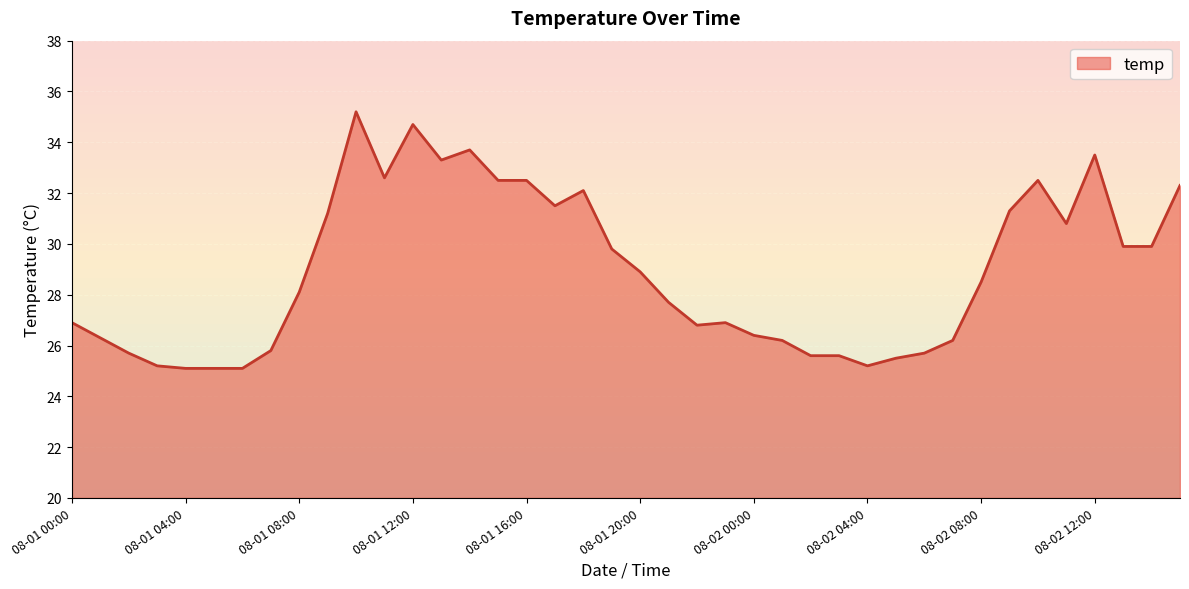

What is the minimum value shown in the chart?

25.1